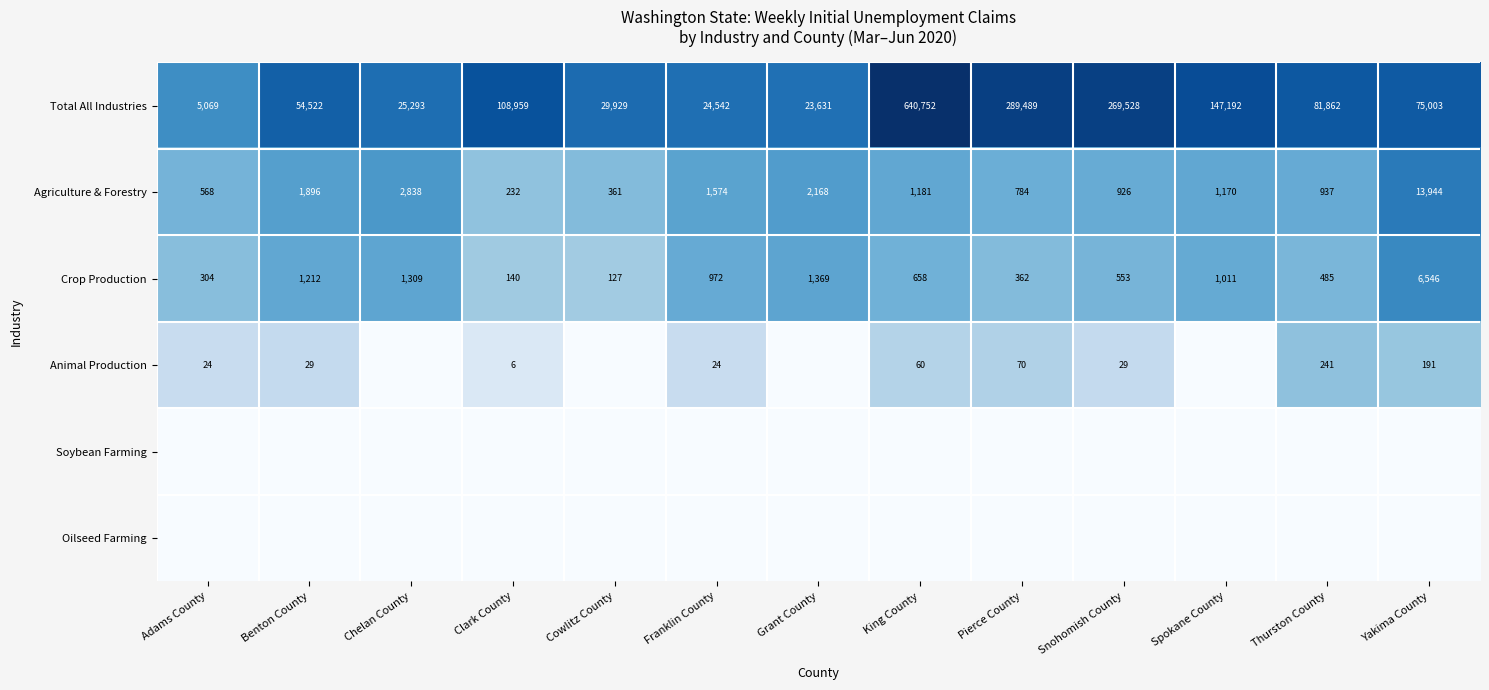

At how many categories does at least one series exceed 3?

13